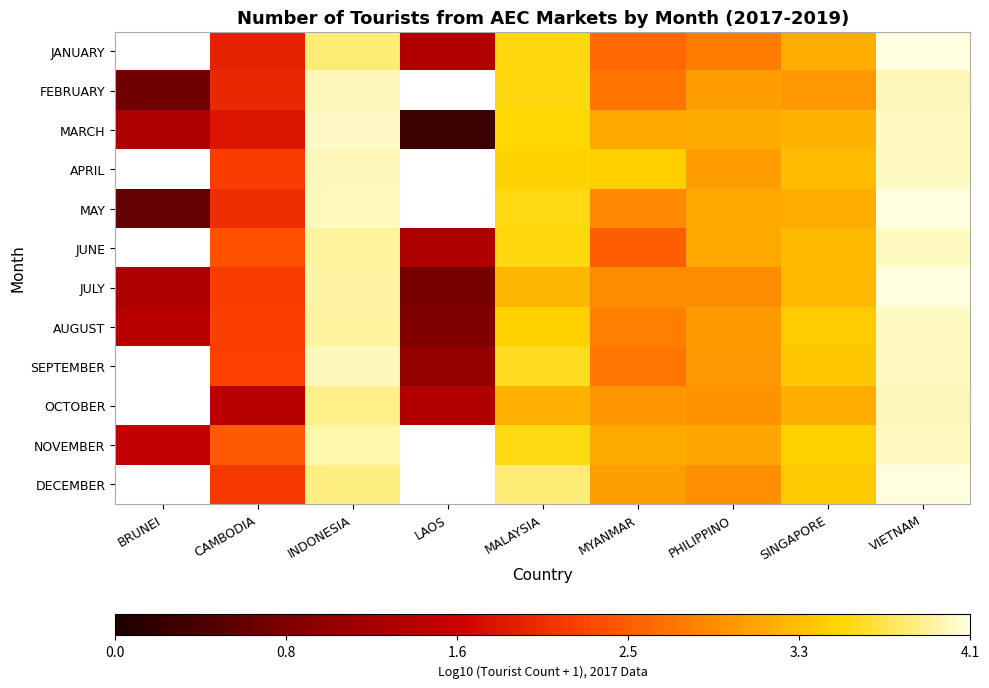

At which label does JULY first exceed 2?

CAMBODIA